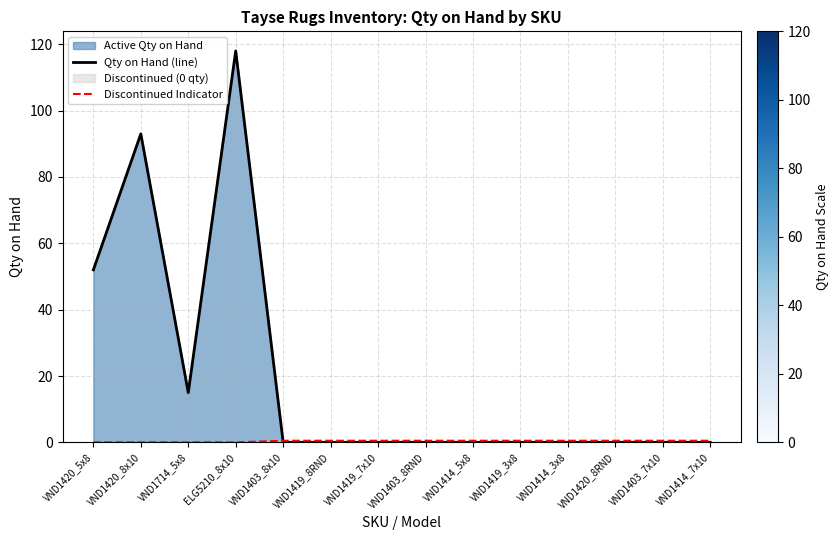

How many lines are shown in the chart?

2